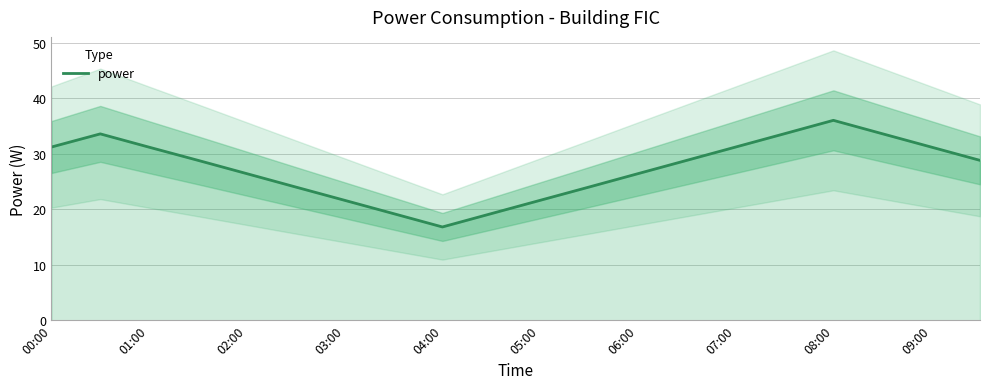

At which label does power reach its minimum?

04:00